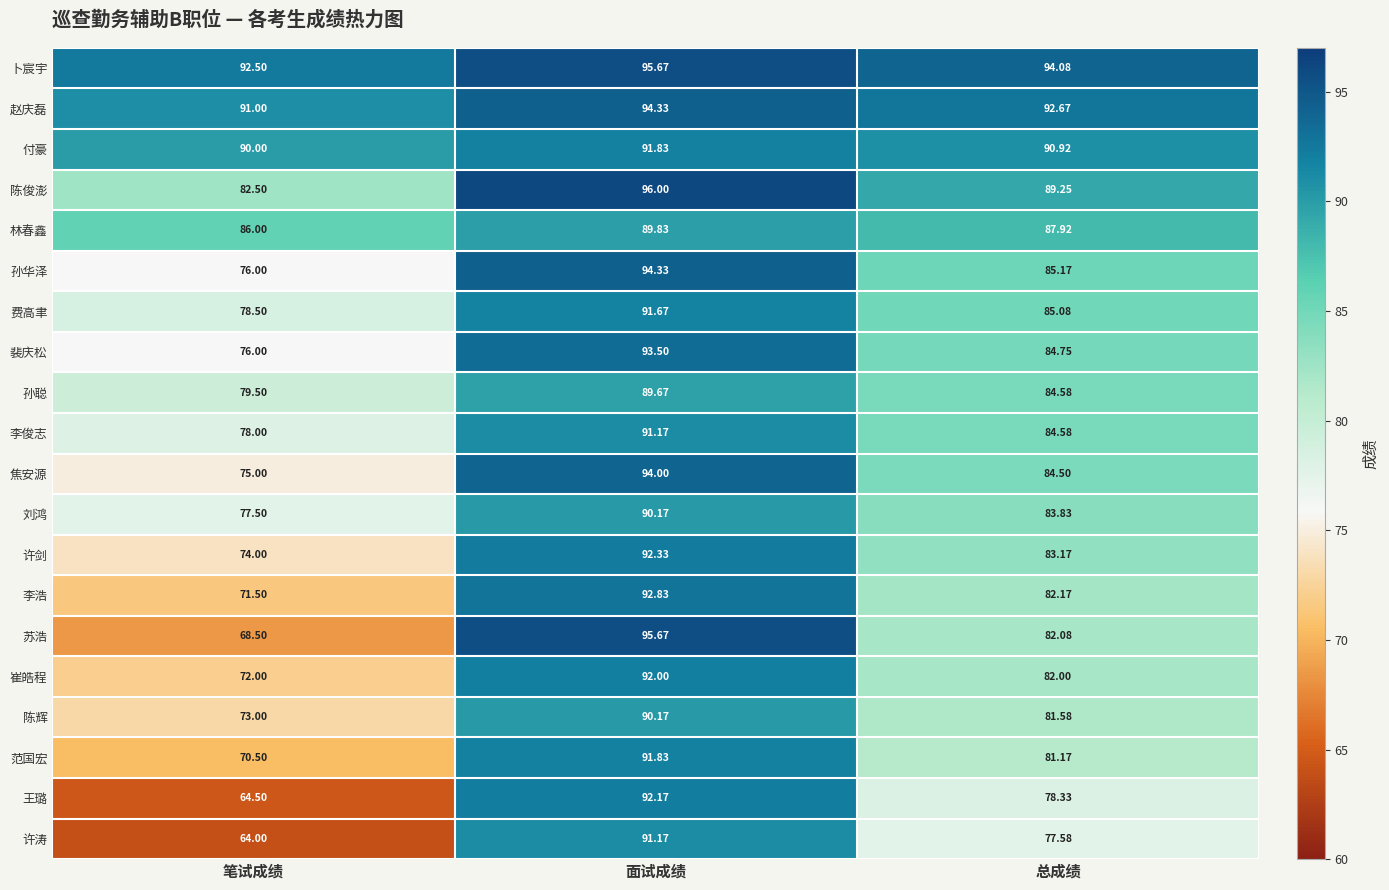

At which label is 林春鑫 closest to 87?

总成绩